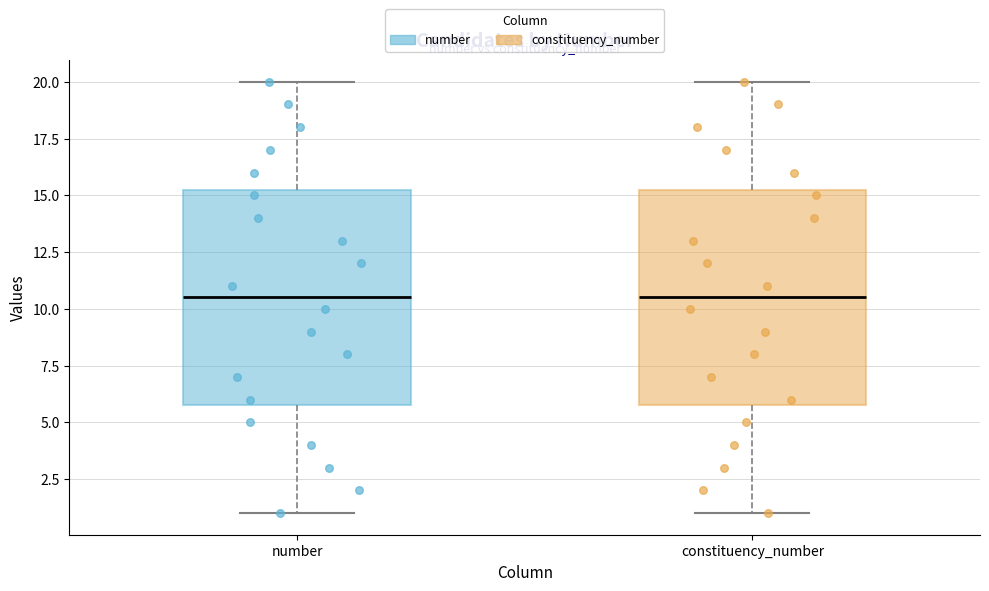

Reading left to right, transcribe this box plot: for each box, give where its median line is, the range the box spans, and where its two whiskers end, as read against the y-axis. The values are not printed on the chart, so give them approximately, as read against the axis.

number: median 10.5, box 6.0 to 15.5, whiskers 1.0 to 20.0
constituency_number: median 10.5, box 6.0 to 15.5, whiskers 1.0 to 20.0